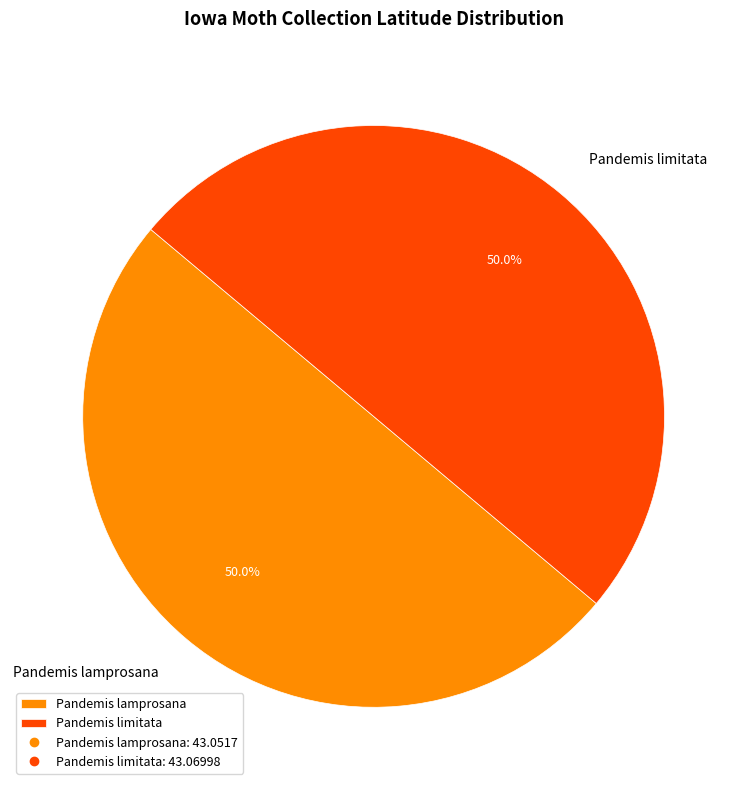

Is the sum of Pandemis lamprosana and Pandemis limitata greater than half?

Yes